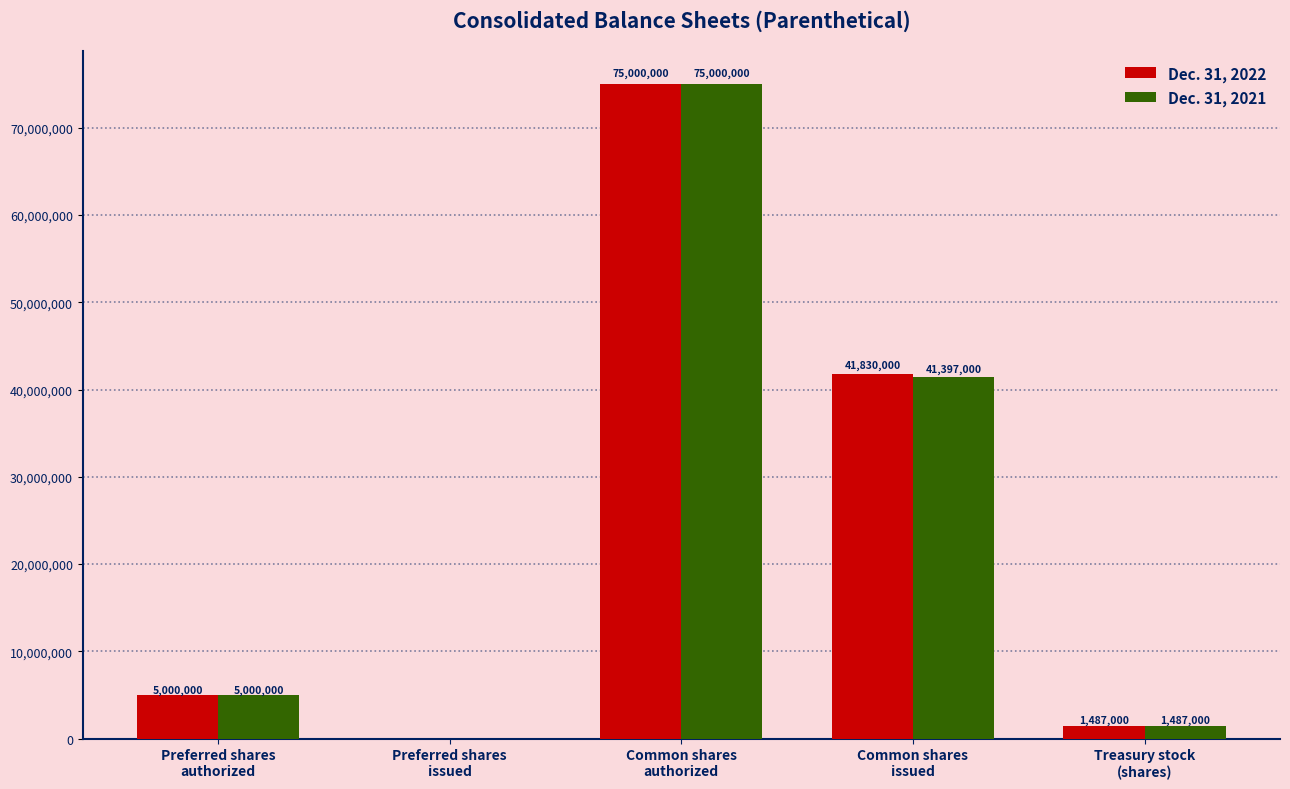

Where is Dec. 31, 2021 nearest to the value 37500000?

Common shares
issued